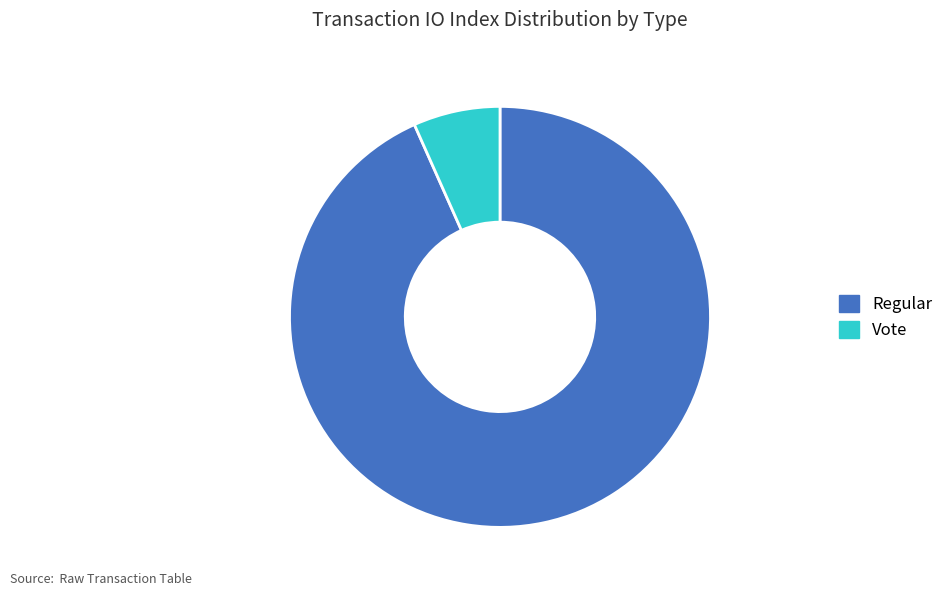

Which slice represents more than half of the pie?

Regular